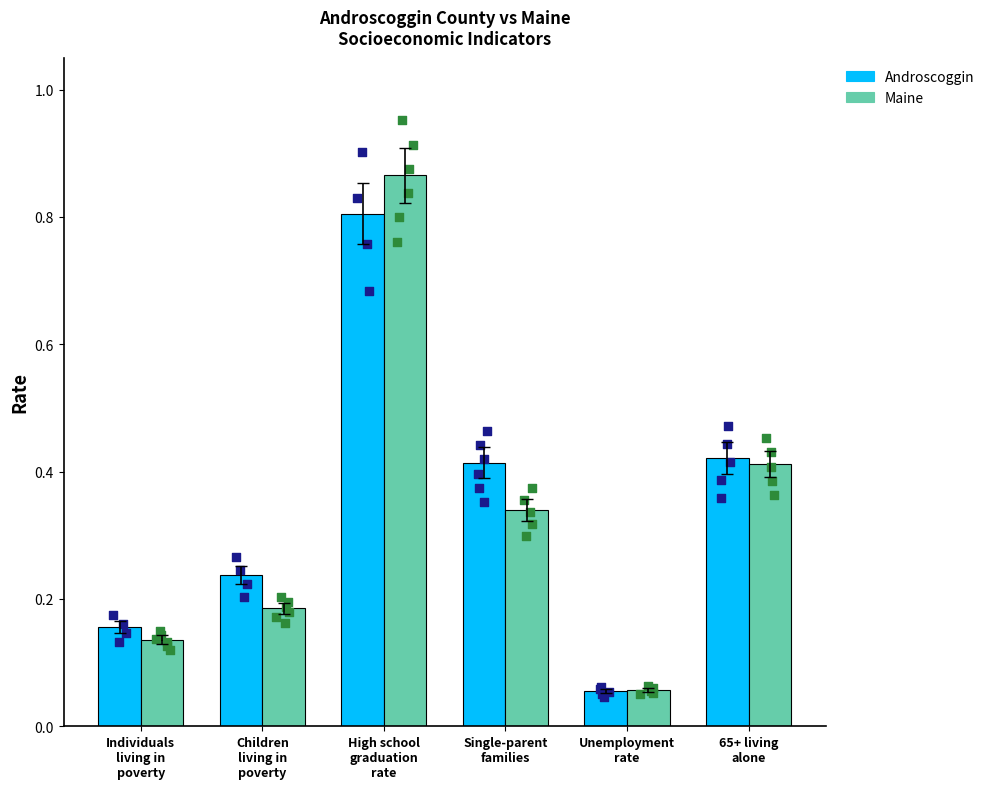

Which series has the largest total across all categories?

Androscoggin